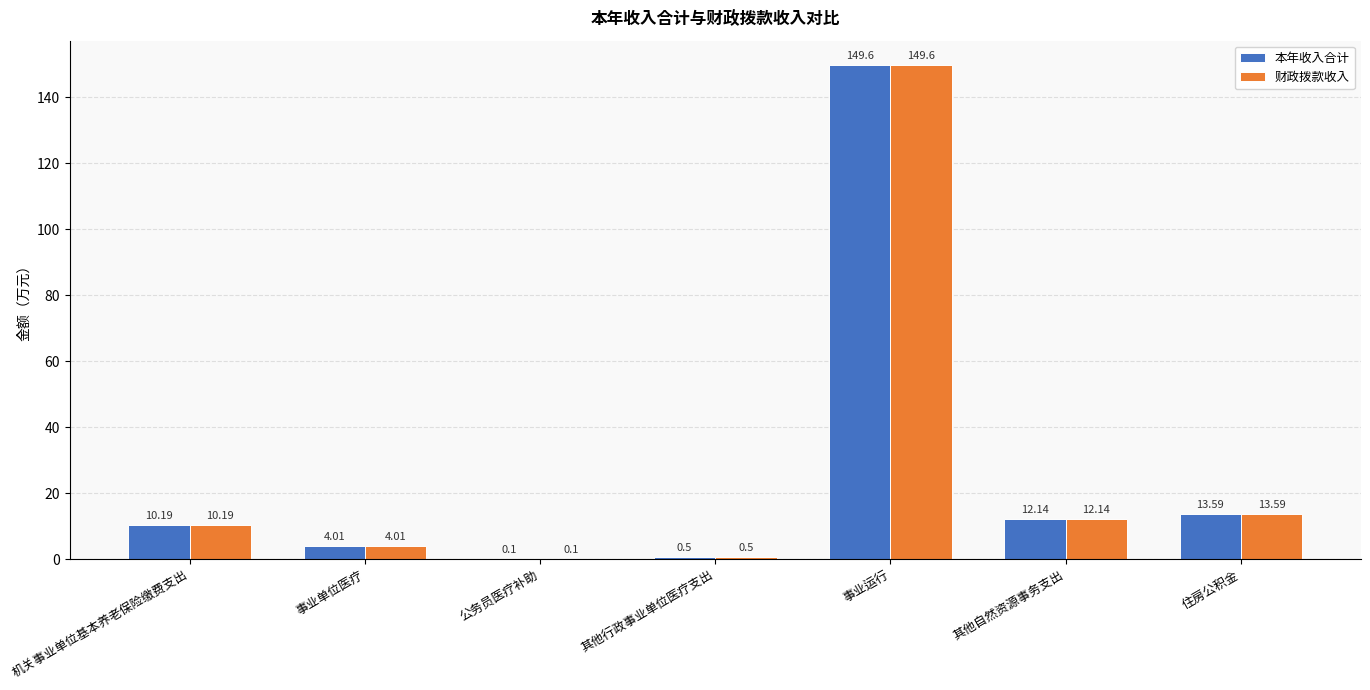

At which label does 财政拨款收入 reach its peak?

事业运行